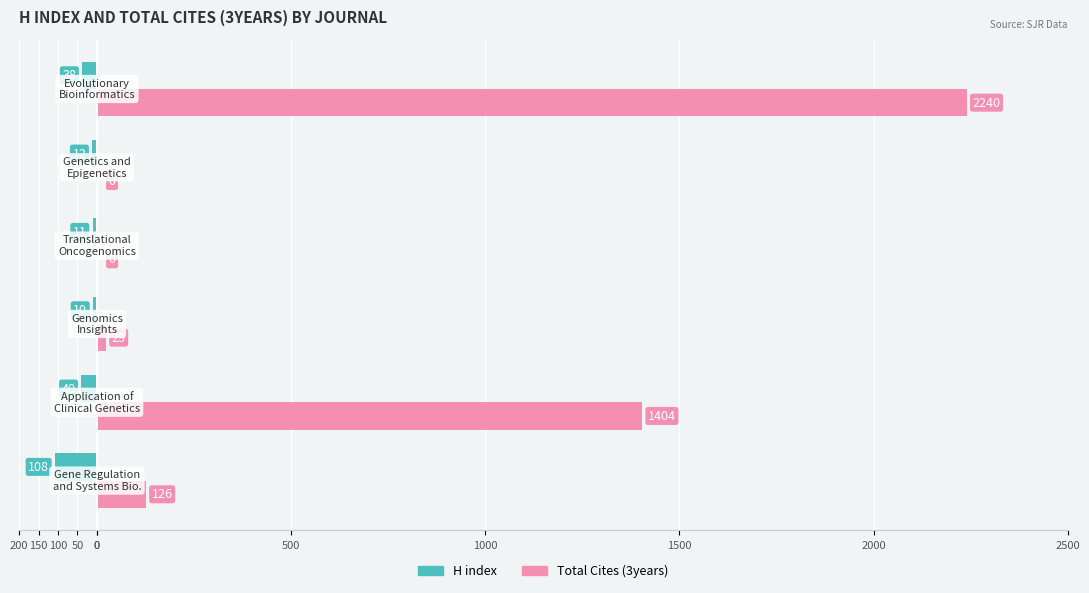

Reading left to right, what are all the values shown in this chart?

H index: -108	-40	-10	-11	-12	-38
Total Cites (3years): 126	1404	23	0	0	2240